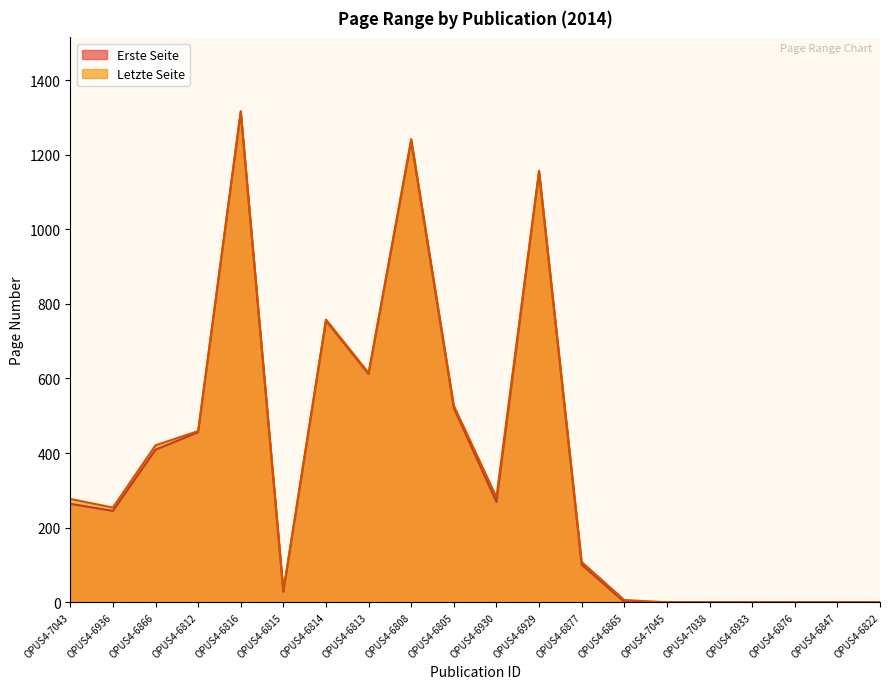

List the labels in order of Erste Seite value, largest first.

OPUS4-6816, OPUS4-6808, OPUS4-6929, OPUS4-6814, OPUS4-6813, OPUS4-6805, OPUS4-6812, OPUS4-6866, OPUS4-6930, OPUS4-7043, OPUS4-6936, OPUS4-6877, OPUS4-6815, OPUS4-6865, OPUS4-7045, OPUS4-7038, OPUS4-6933, OPUS4-6876, OPUS4-6847, OPUS4-6822